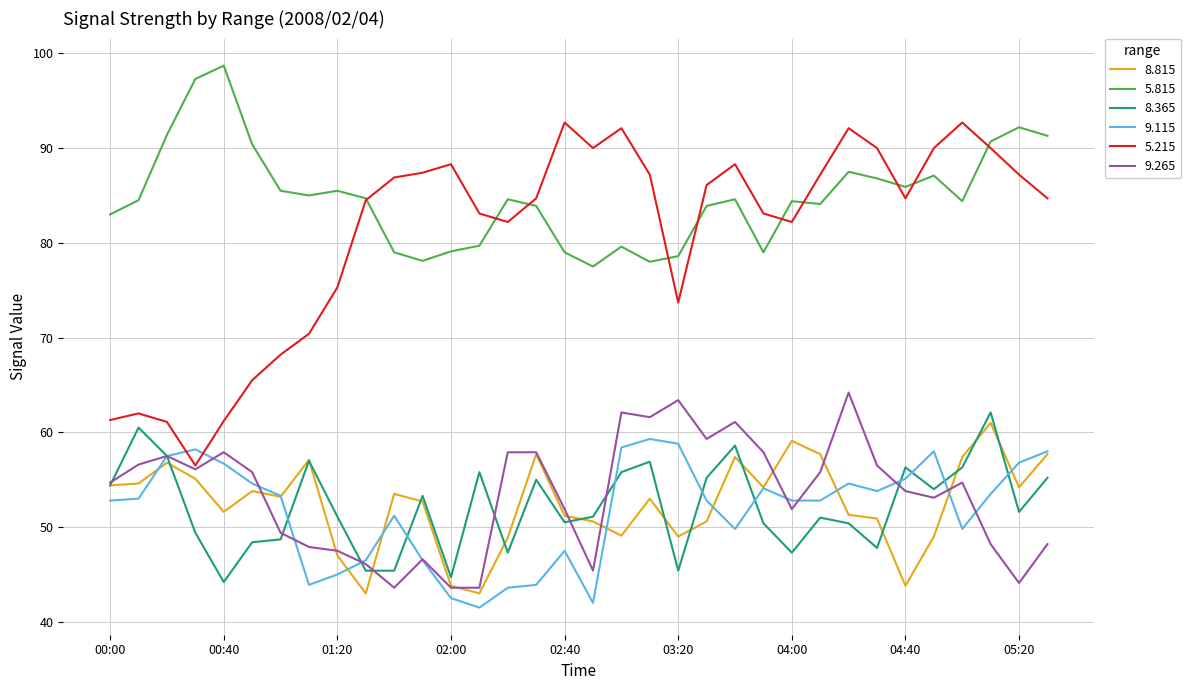

True or false: 5.815 and 9.265 intersect in this chart.

False